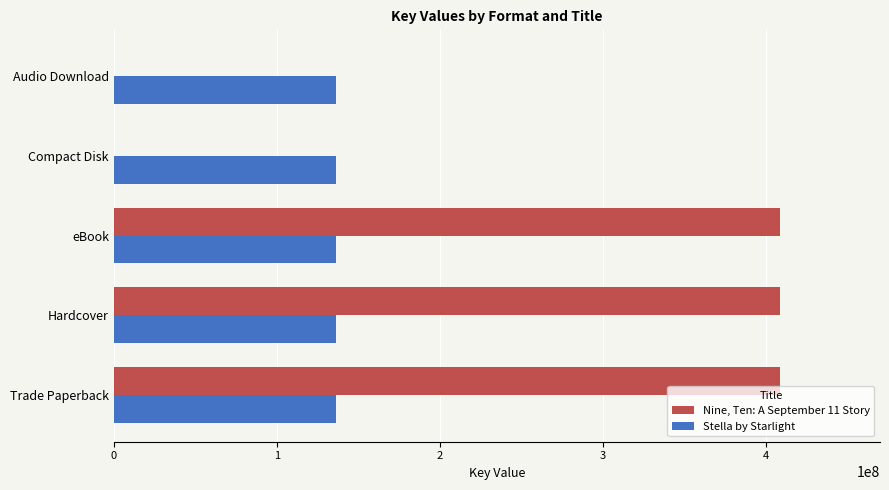

What is the total value across all series at Hardcover?

545209271